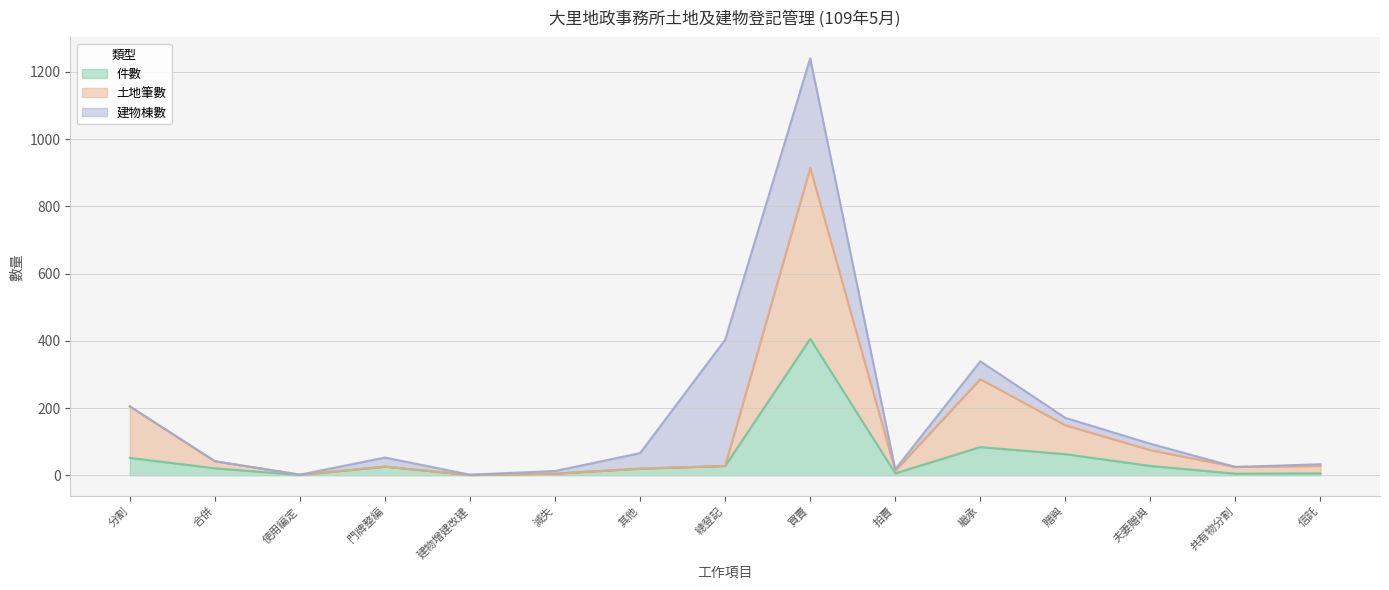

What is the maximum value for 件數?

406